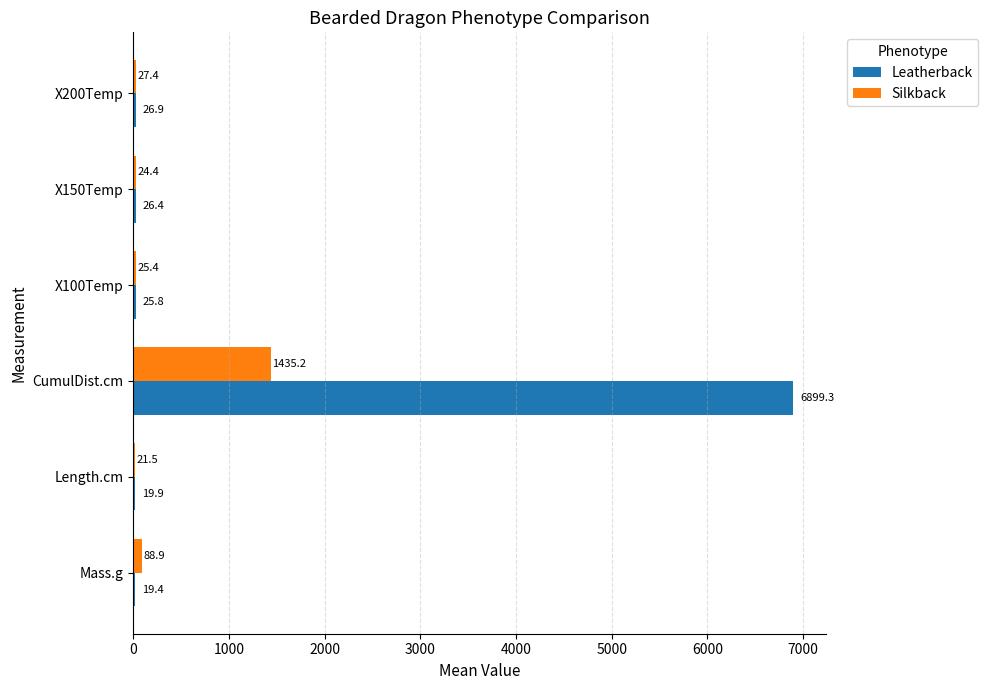

What is the greatest value displayed?

6899.3